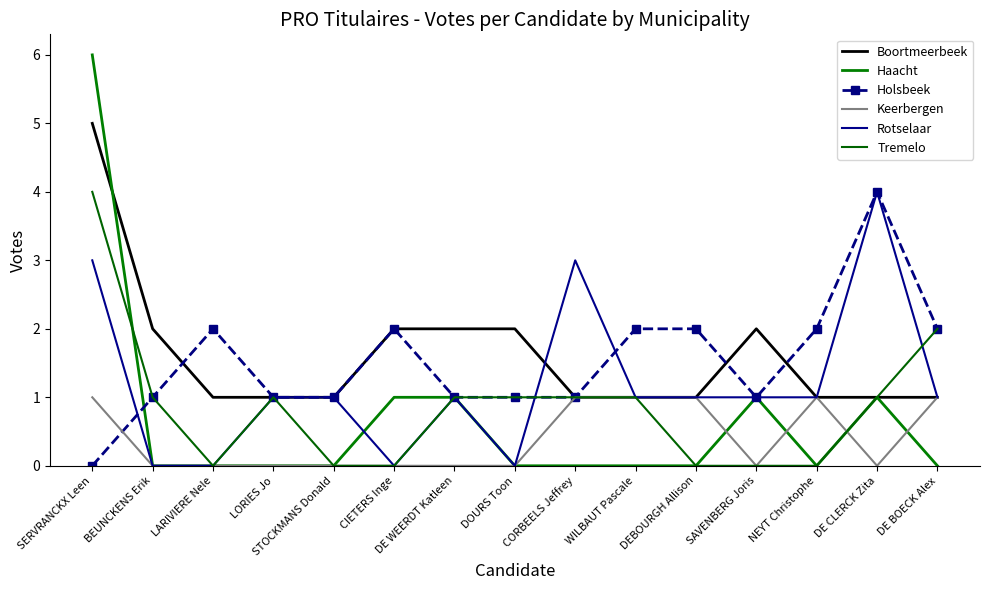

Reading right to left, extract all data points from this chart.

Boortmeerbeek: DE BOECK Alex=1	DE CLERCK Zita=1	NEYT Christophe=1	SAVENBERG Joris=2	DEBOURGH Allison=1	WILBAUT Pascale=1	CORBEELS Jeffrey=1	DOURS Toon=2	DE WEERDT Katleen=2	CIETERS Inge=2	STOCKMANS Donald=1	LORIES Jo=1	LARIVIERE Nele=1	BEUNCKENS Erik=2	SERVRANCKX Leen=5
Haacht: DE BOECK Alex=0	DE CLERCK Zita=1	NEYT Christophe=0	SAVENBERG Joris=1	DEBOURGH Allison=0	WILBAUT Pascale=0	CORBEELS Jeffrey=0	DOURS Toon=0	DE WEERDT Katleen=1	CIETERS Inge=1	STOCKMANS Donald=0	LORIES Jo=0	LARIVIERE Nele=0	BEUNCKENS Erik=0	SERVRANCKX Leen=6
Holsbeek: DE BOECK Alex=2	DE CLERCK Zita=4	NEYT Christophe=2	SAVENBERG Joris=1	DEBOURGH Allison=2	WILBAUT Pascale=2	CORBEELS Jeffrey=1	DOURS Toon=1	DE WEERDT Katleen=1	CIETERS Inge=2	STOCKMANS Donald=1	LORIES Jo=1	LARIVIERE Nele=2	BEUNCKENS Erik=1	SERVRANCKX Leen=0
Keerbergen: DE BOECK Alex=1	DE CLERCK Zita=0	NEYT Christophe=1	SAVENBERG Joris=0	DEBOURGH Allison=1	WILBAUT Pascale=1	CORBEELS Jeffrey=1	DOURS Toon=0	DE WEERDT Katleen=0	CIETERS Inge=0	STOCKMANS Donald=0	LORIES Jo=0	LARIVIERE Nele=0	BEUNCKENS Erik=0	SERVRANCKX Leen=1
Rotselaar: DE BOECK Alex=1	DE CLERCK Zita=4	NEYT Christophe=1	SAVENBERG Joris=1	DEBOURGH Allison=1	WILBAUT Pascale=1	CORBEELS Jeffrey=3	DOURS Toon=0	DE WEERDT Katleen=1	CIETERS Inge=0	STOCKMANS Donald=1	LORIES Jo=1	LARIVIERE Nele=0	BEUNCKENS Erik=0	SERVRANCKX Leen=3
Tremelo: DE BOECK Alex=2	DE CLERCK Zita=1	NEYT Christophe=0	SAVENBERG Joris=0	DEBOURGH Allison=0	WILBAUT Pascale=1	CORBEELS Jeffrey=1	DOURS Toon=1	DE WEERDT Katleen=1	CIETERS Inge=0	STOCKMANS Donald=0	LORIES Jo=1	LARIVIERE Nele=0	BEUNCKENS Erik=1	SERVRANCKX Leen=4